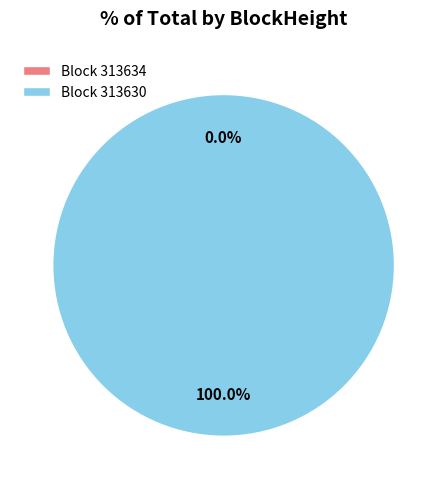

To the nearest percent, what is the combined percentage of 313634 and 313630?

100%